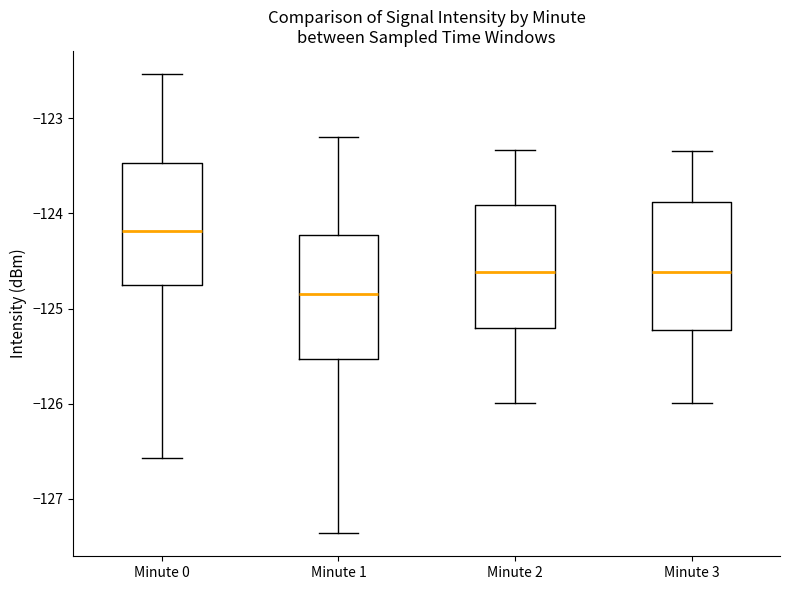

Where is the lower edge of the box for Minute 0 on the y-axis? The values are not printed on the chart, so give them approximately, as read against the axis.

-124.8